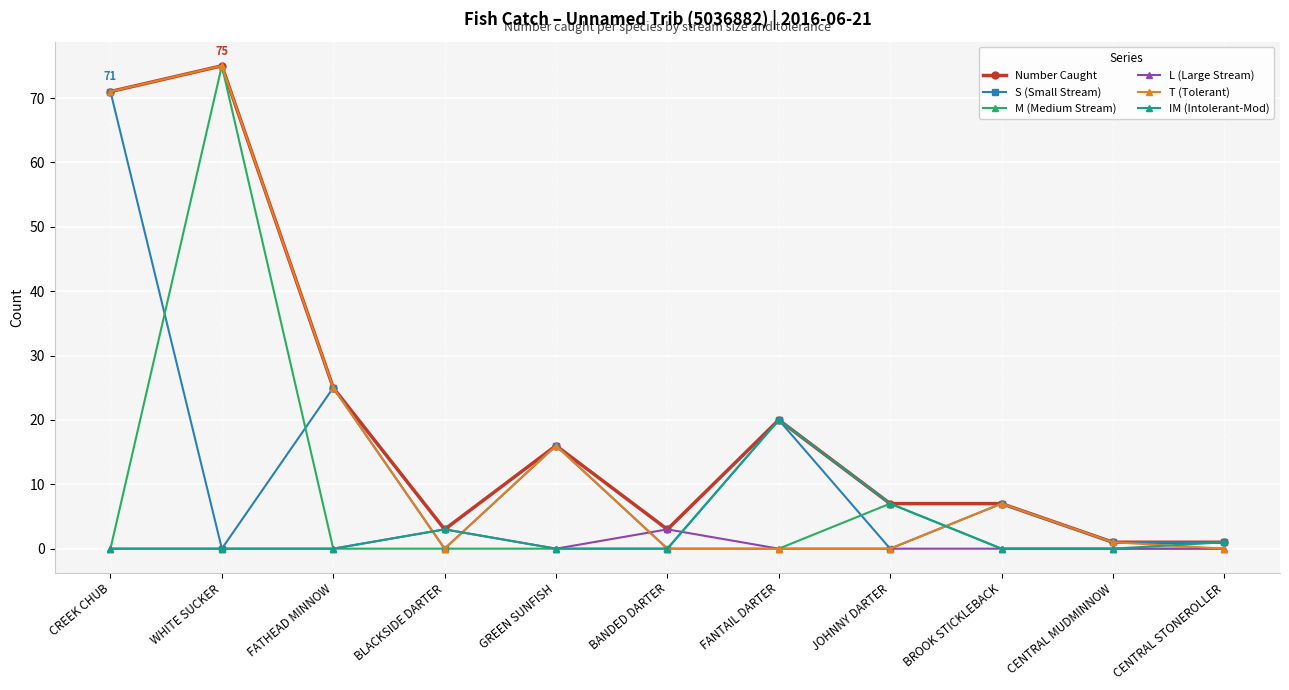

How many lines are shown in the chart?

6